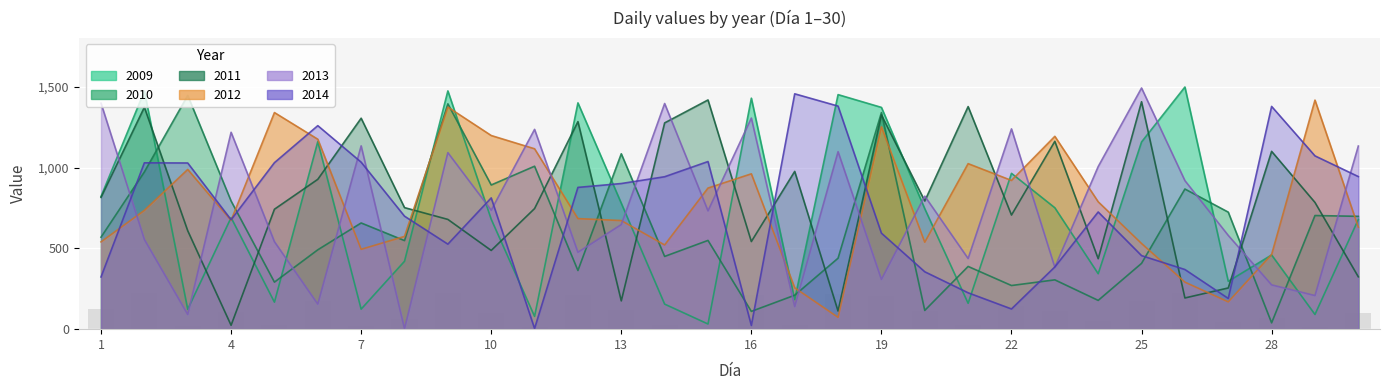

At 25, list the series in order from largest to smallest.

2013, 2011, 2009, 2012, 2014, 2010